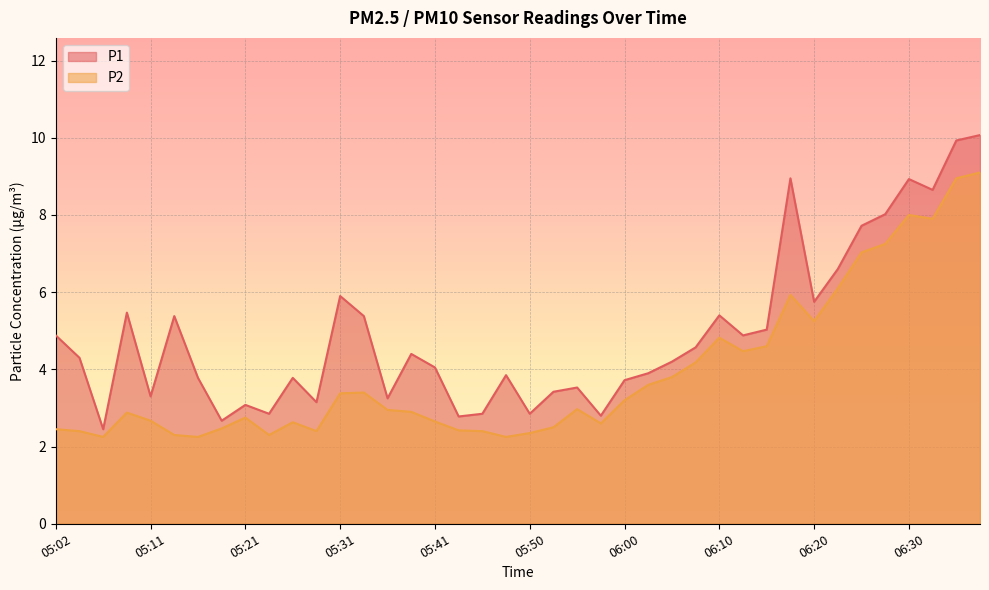

In P1, how many points are lower than both neighbors (excluding endpoints)?

12